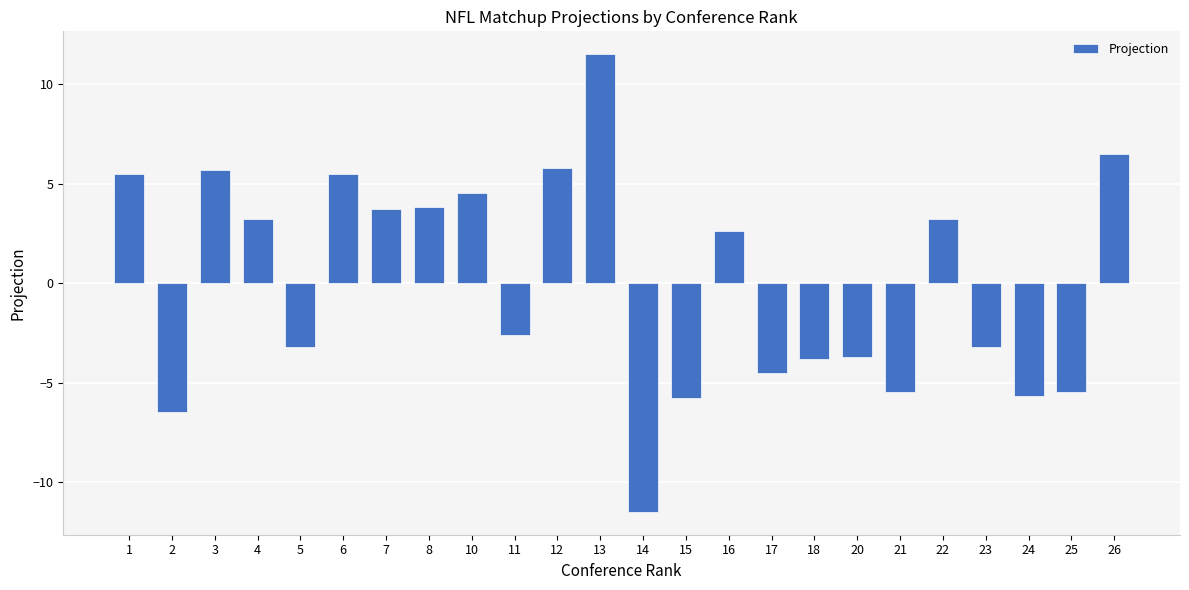

True or false: the data shows 3.7 at 7.

True